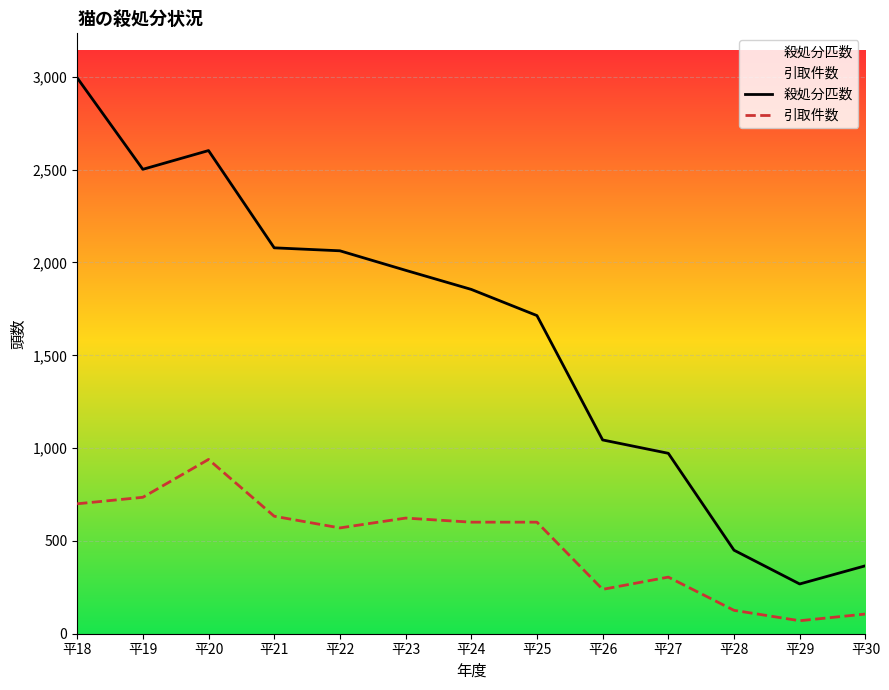

What is the sum of all 殺処分匹数 values?

20869